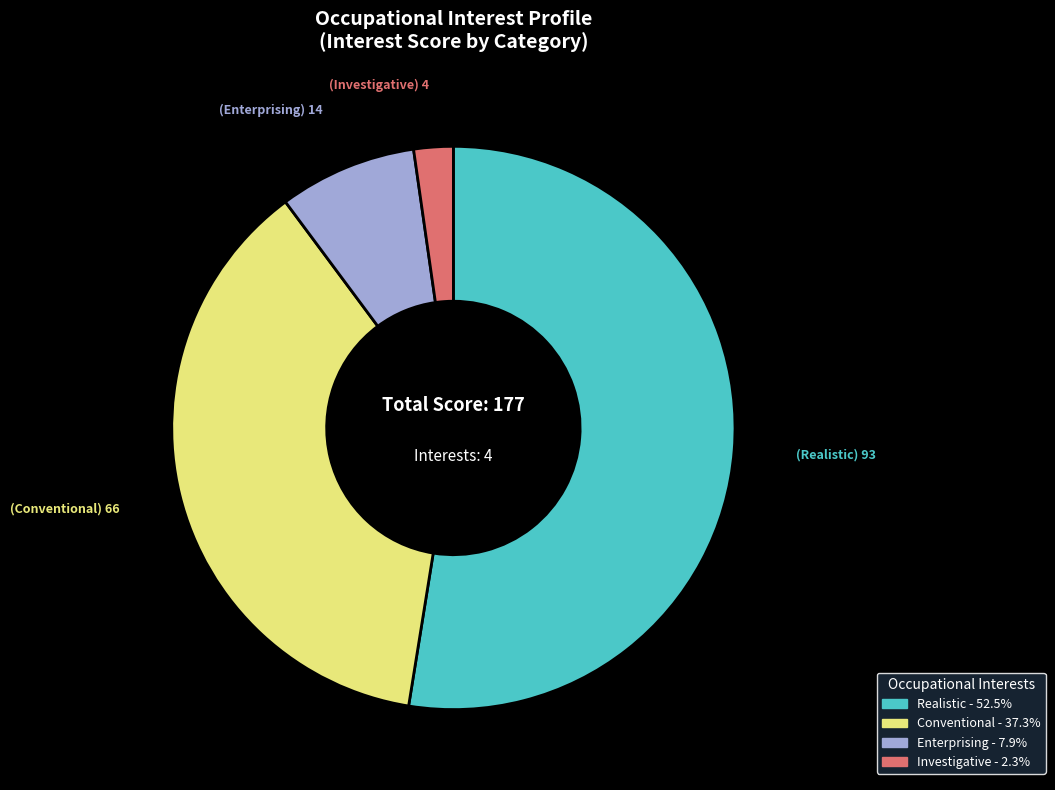

Does any single category account for the majority?

Yes